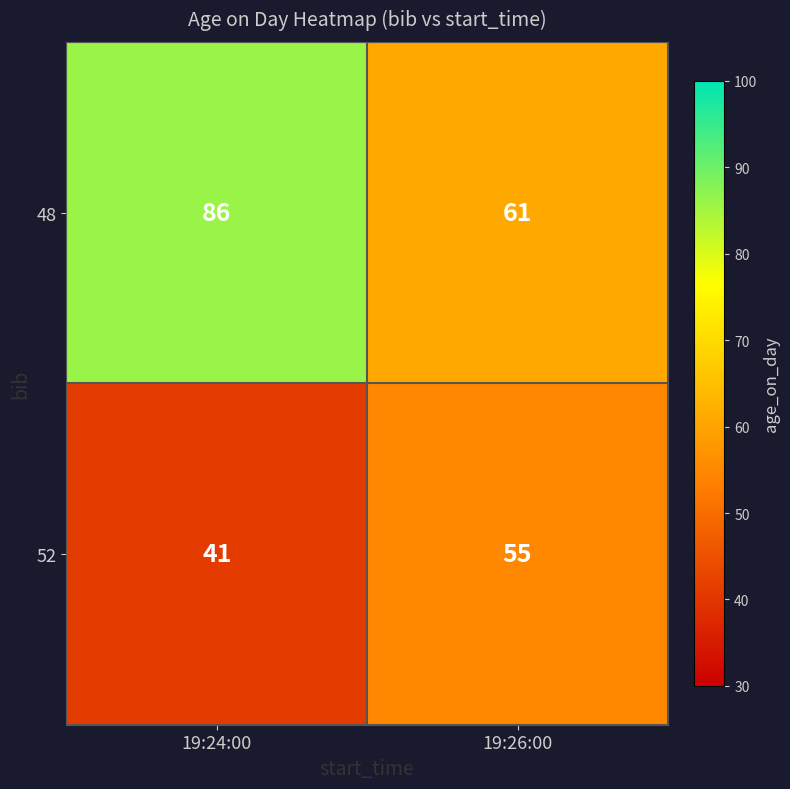

At how many categories does at least one series exceed 69?

1